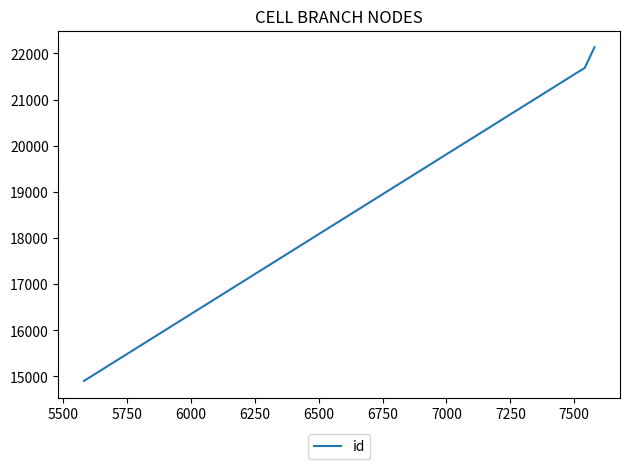

What is the smallest value displayed?

14903